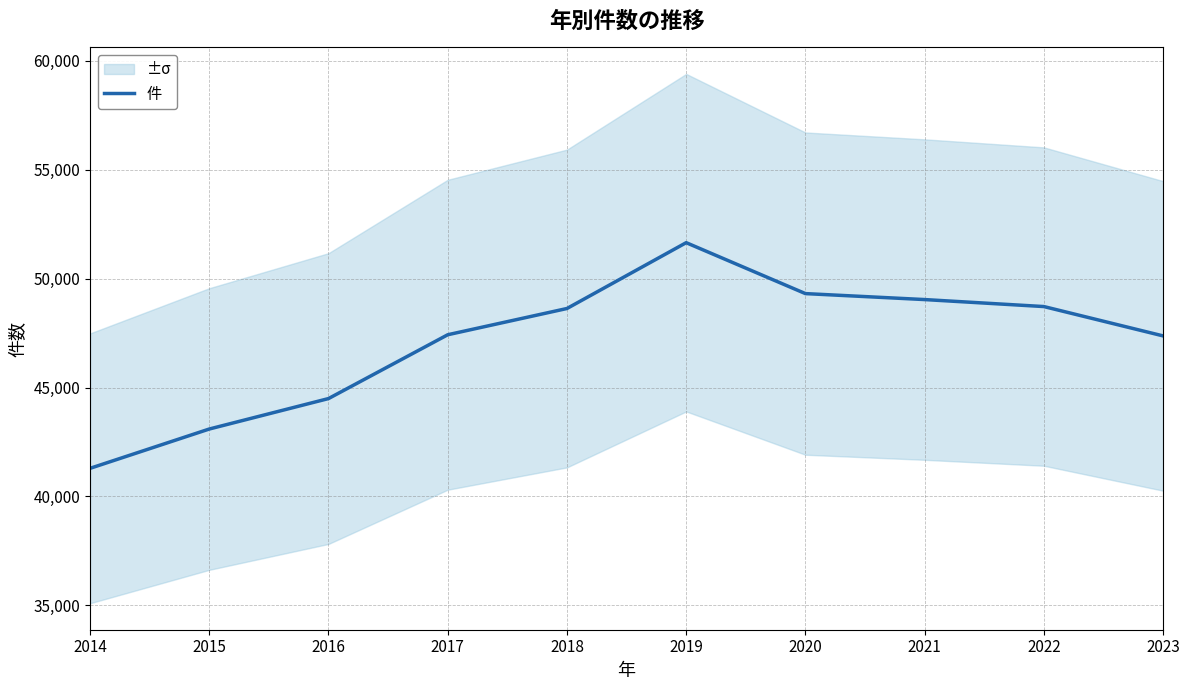

List the labels in order of value, smallest first.

2014, 2015, 2016, 2023, 2017, 2018, 2022, 2021, 2020, 2019